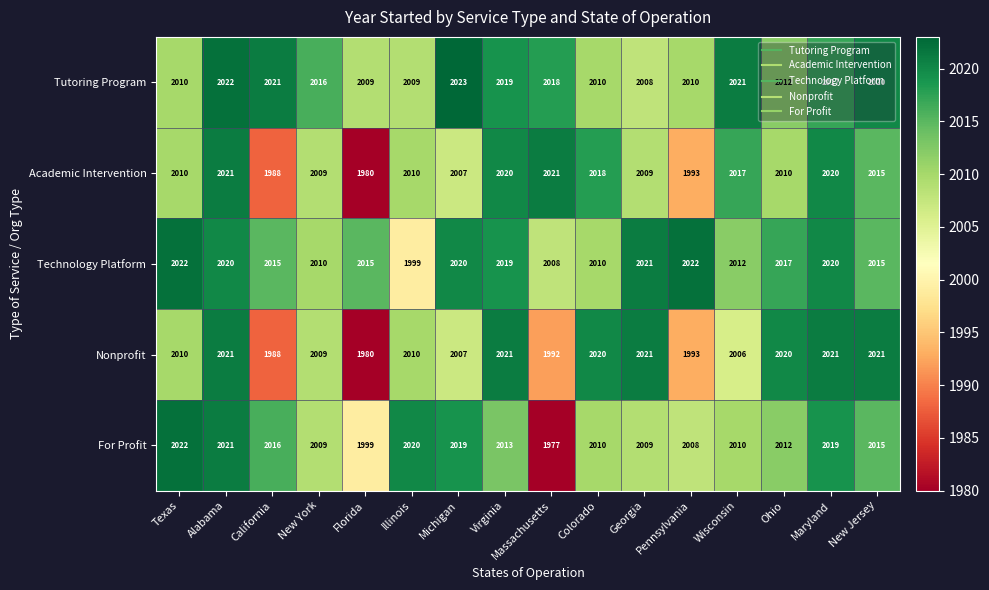

What is the average value of the For Profit series?

2011